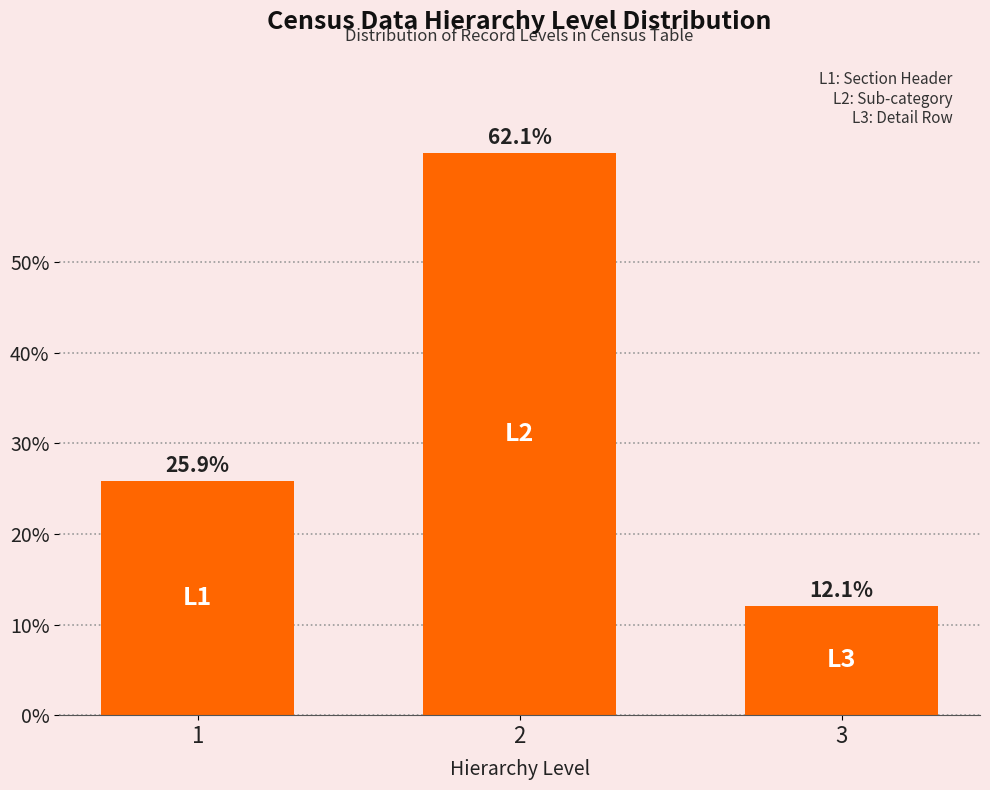

Reading left to right, extract all data points from this chart.

25.9	62.1	12.1